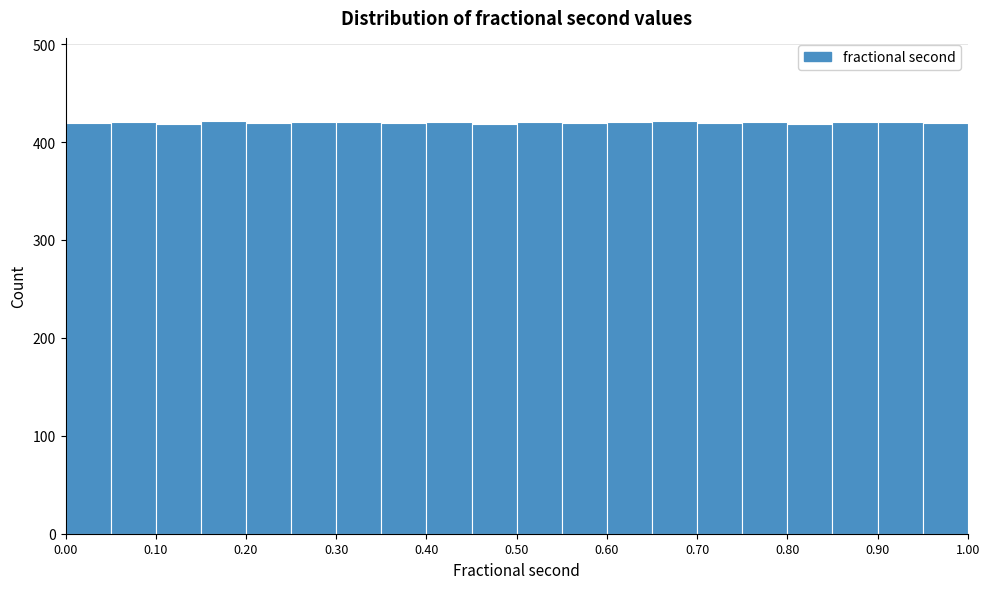

Reading left to right, list every bar in this chart as the range it spans on the x-axis followed by its height. The values are not printed on the chart, so give them approximately, as read against the axis.

0.00 to 0.05: 420
0.05 to 0.10: 420
0.10 to 0.15: 420
0.15 to 0.20: 420
0.20 to 0.25: 420
0.25 to 0.30: 420
0.30 to 0.35: 420
0.35 to 0.40: 420
0.40 to 0.45: 420
0.45 to 0.50: 420
0.50 to 0.55: 420
0.55 to 0.60: 420
0.60 to 0.65: 420
0.65 to 0.70: 420
0.70 to 0.75: 420
0.75 to 0.80: 420
0.80 to 0.85: 420
0.85 to 0.90: 420
0.90 to 0.95: 420
0.95 to 1.00: 420